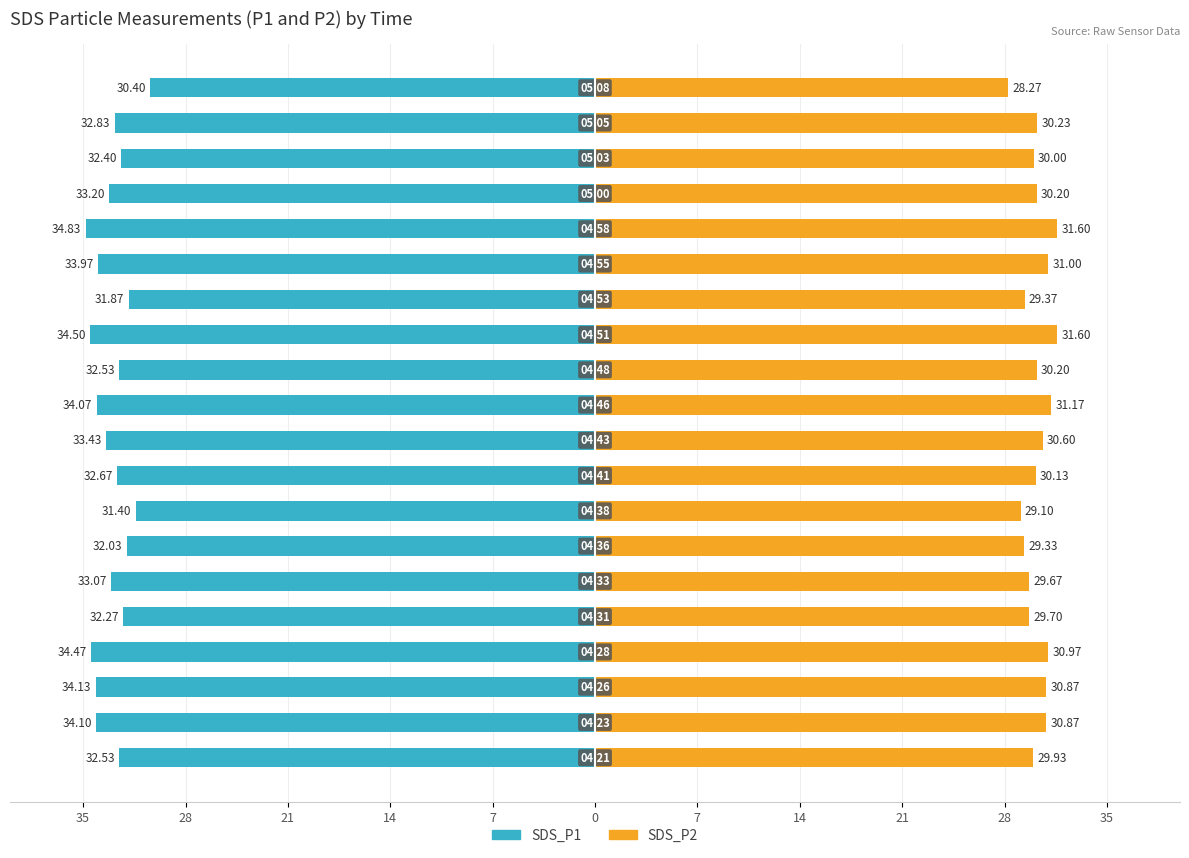

Reading left to right, list all the values displayed in this chart.

SDS_P1: -32.5	-34.1	-34.1	-34.5	-32.3	-33.1	-32.0	-31.4	-32.7	-33.4	-34.1	-32.5	-34.5	-31.9	-34.0	-34.8	-33.2	-32.4	-32.8	-30.4
SDS_P2: 29.9	30.9	30.9	31.0	29.7	29.7	29.3	29.1	30.1	30.6	31.2	30.2	31.6	29.4	31.0	31.6	30.2	30.0	30.2	28.3